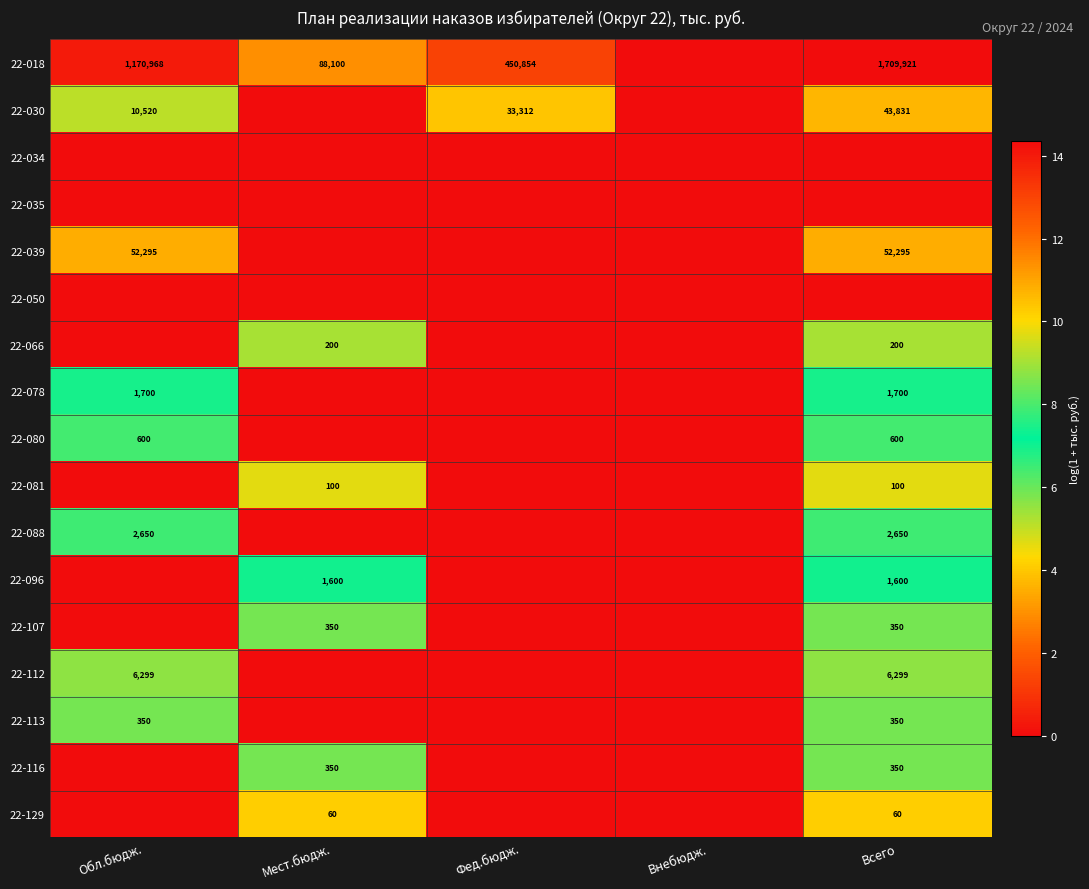

What is the spread (max minus min) of values at Обл.бюдж.?

14.0